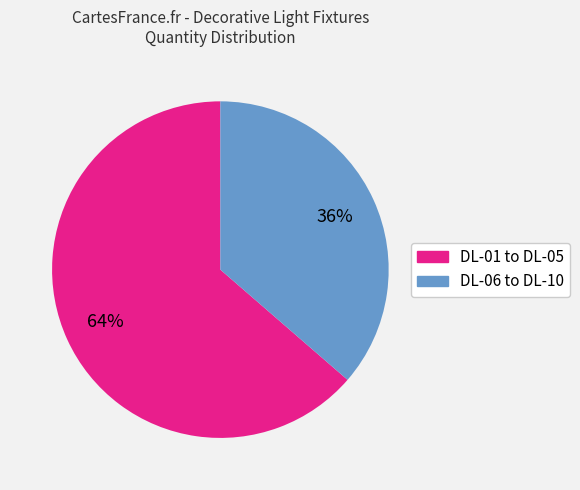

To the nearest percent, what is the average slice percentage?

50%